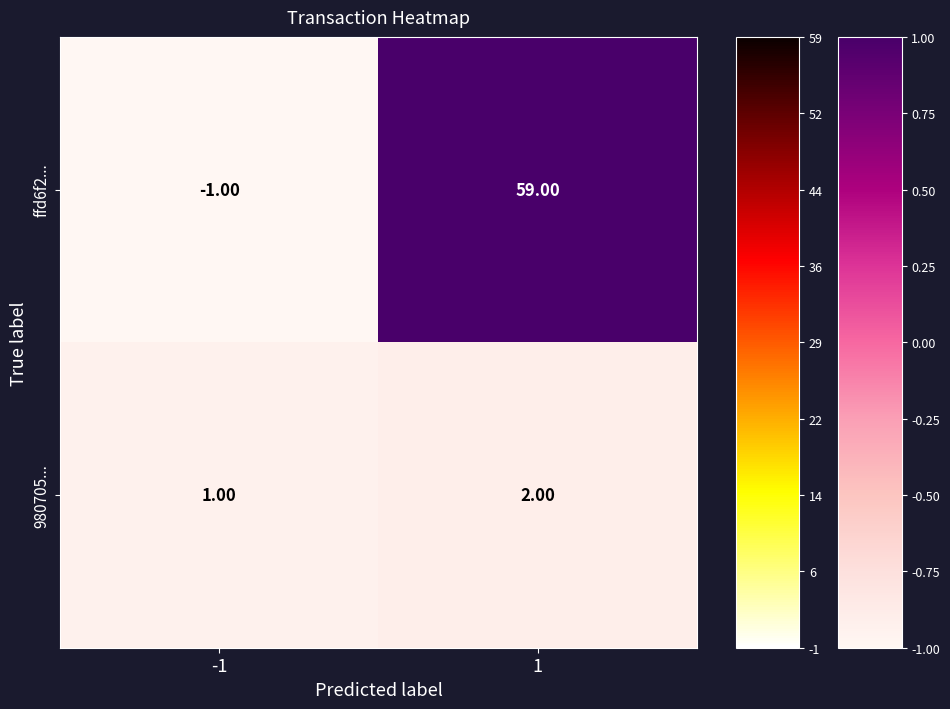

Between -1 and 1, which series saw the biggest shift?

ffd6f2...